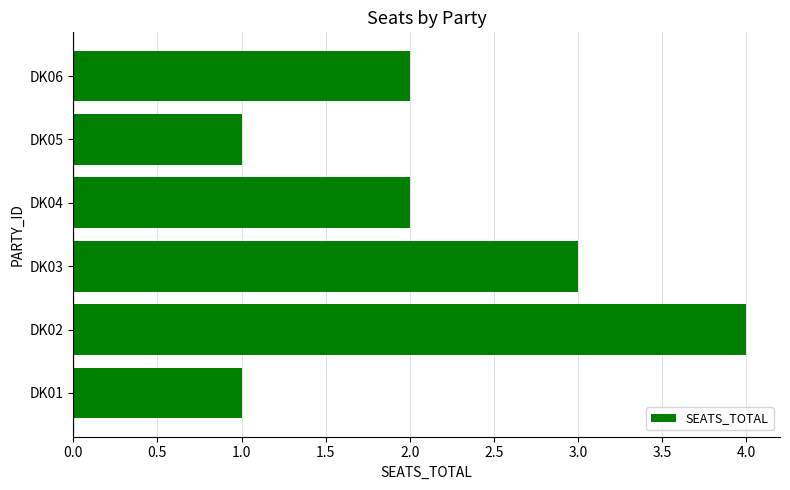

Is it true that the value at DK05 is 2?

False